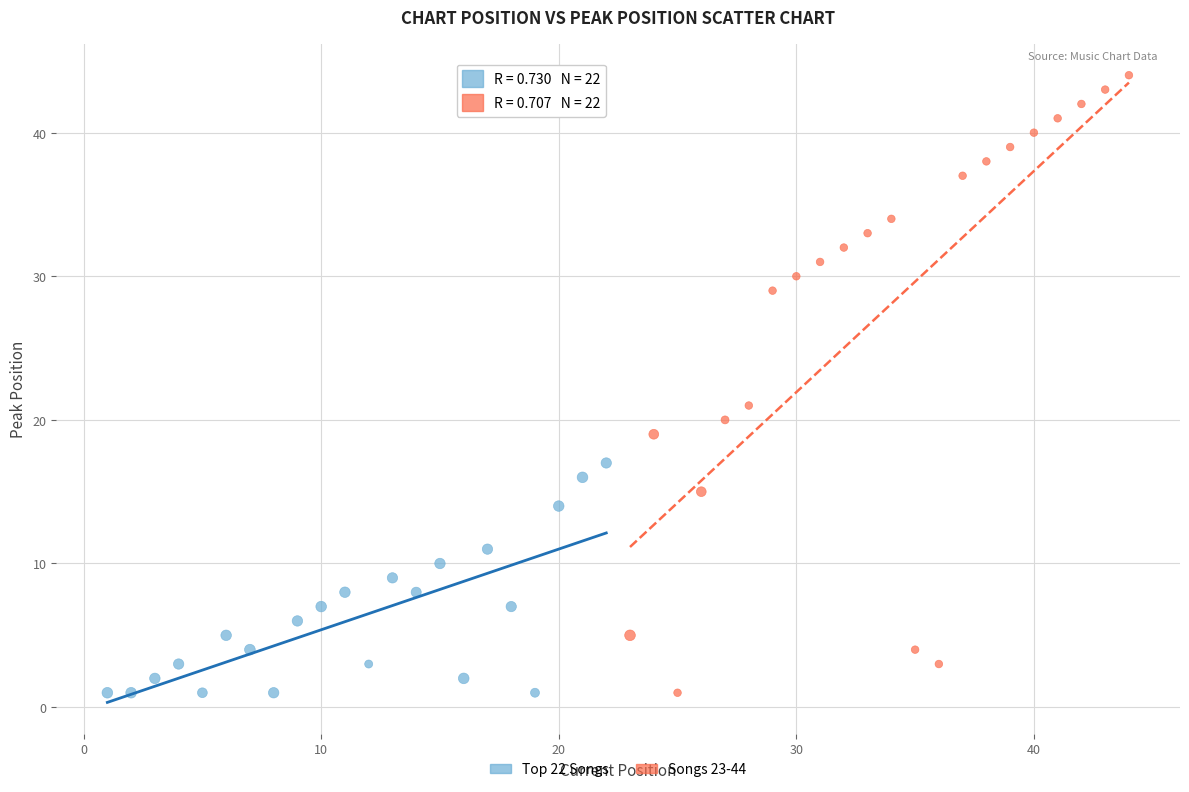

Which series has the widest spread of Y values?

Songs 23-44